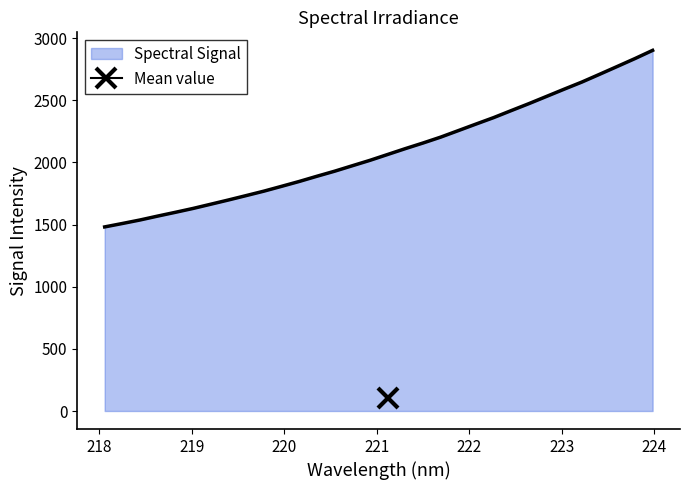

List the labels in order of value, smallest first.

218.0596, 218.2508, 218.442, 218.6332, 218.8244, 219.0156, 219.2067, 219.3979, 219.589, 219.7801, 219.9712, 220.1623, 220.3533, 220.5444, 220.7354, 220.9264, 221.1174, 221.3083, 221.4993, 221.6902, 221.8812, 222.0721, 222.263, 222.4538, 222.6447, 222.8355, 223.0264, 223.2172, 223.408, 223.5987, 223.7895, 223.9802